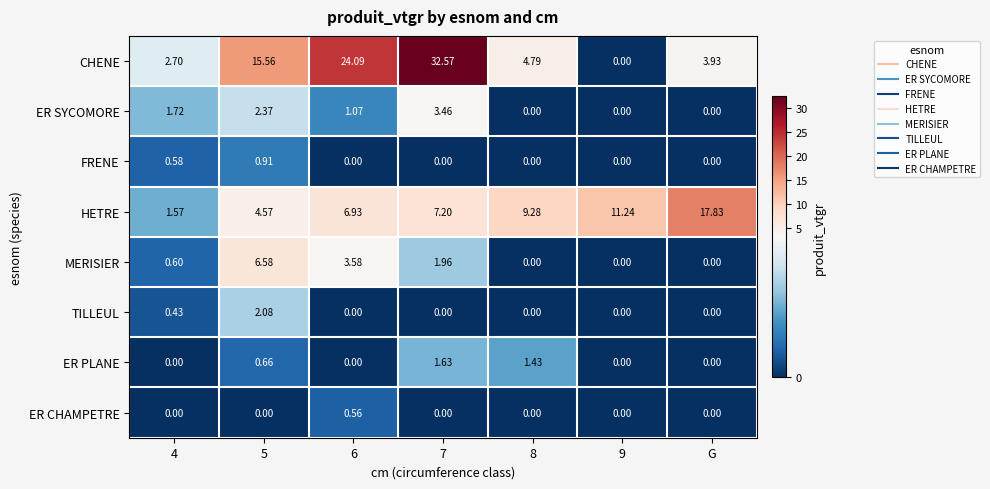

Which series has the widest spread of values?

CHENE